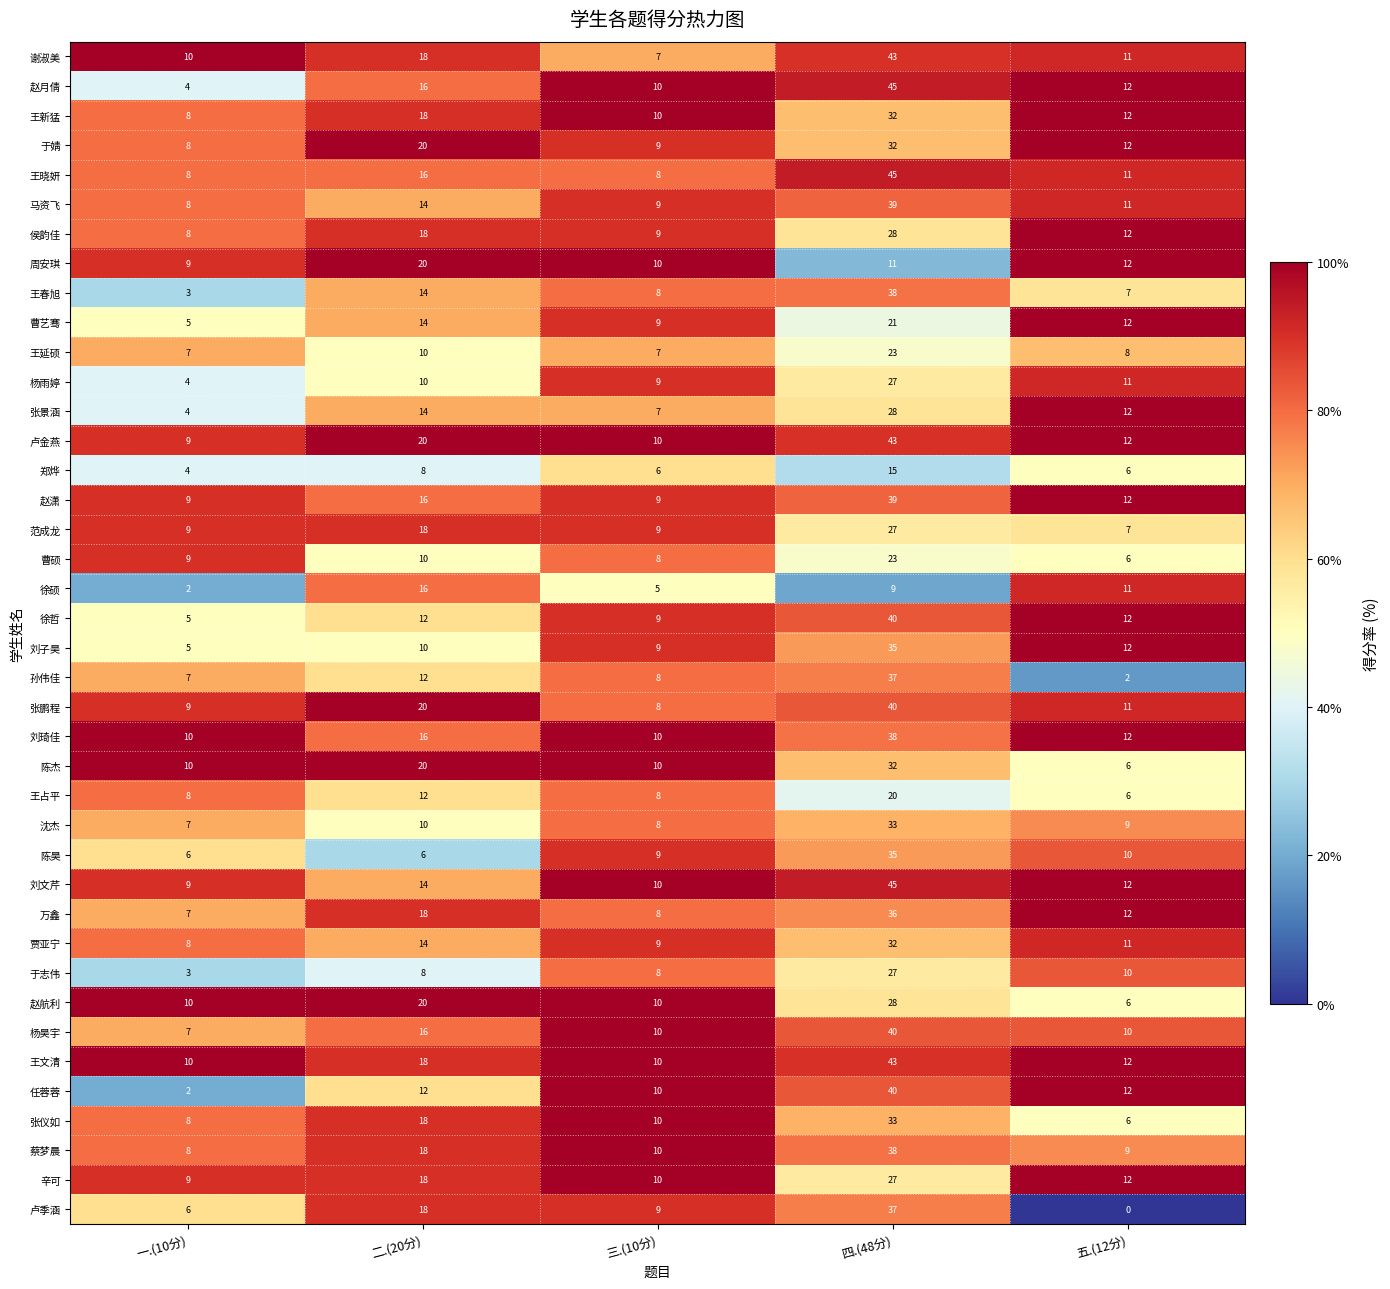

At how many categories does at least one series exceed 43?

1